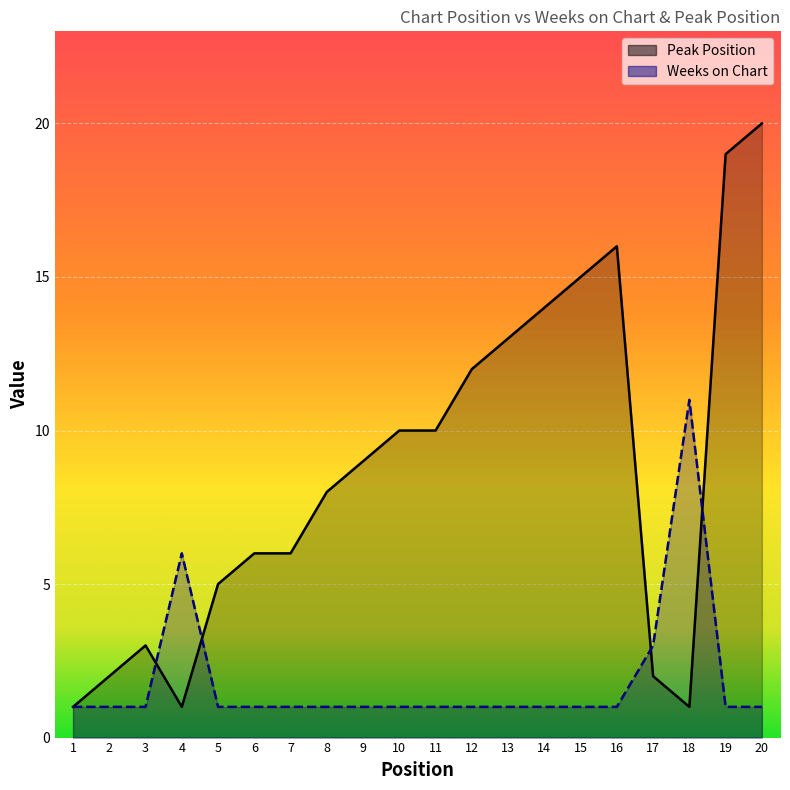

Reading left to right, transcribe all the data shown in this chart.

Weeks on Chart: 1=1	2=1	3=1	4=6	5=1	6=1	7=1	8=1	9=1	10=1	11=1	12=1	13=1	14=1	15=1	16=1	17=3	18=11	19=1	20=1
Peak Position: 1=1	2=2	3=3	4=1	5=5	6=6	7=6	8=8	9=9	10=10	11=10	12=12	13=13	14=14	15=15	16=16	17=2	18=1	19=19	20=20